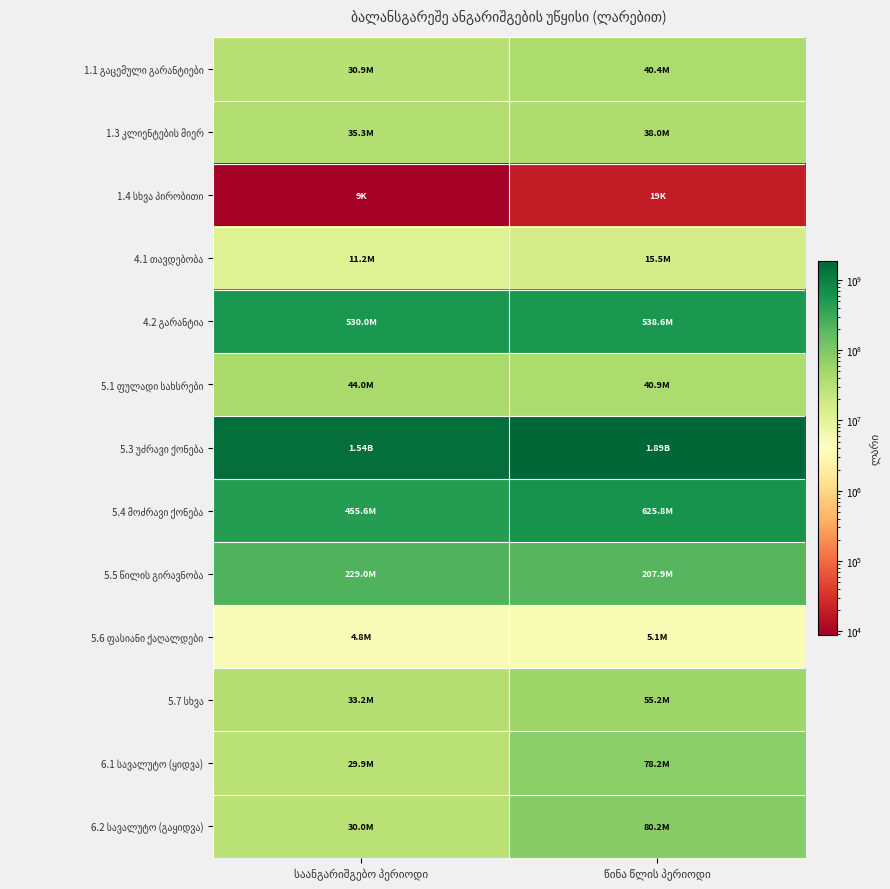

What is the difference between the highest and lowest values at წინა წლის პერიოდი?

1886321521